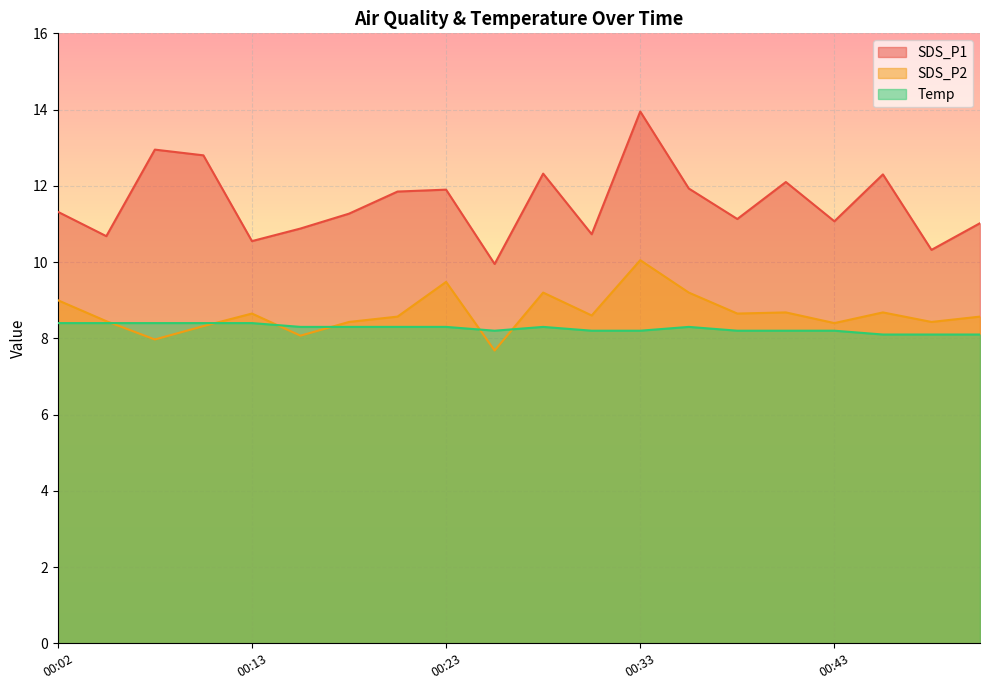

Reading left to right, list all the values displayed in this chart.

SDS_P1: 00:02=11.3	00:05=10.7	00:08=12.9	00:11=12.8	00:13=10.6	00:16=10.9	00:18=11.3	00:20=11.8	00:23=11.9	00:25=9.9	00:28=12.3	00:30=10.7	00:33=13.9	00:35=11.9	00:38=11.1	00:40=12.1	00:43=11.1	00:46=12.3	00:49=10.3	00:51=11.0
SDS_P2: 00:02=9.0	00:05=8.4	00:08=8.0	00:11=8.3	00:13=8.7	00:16=8.1	00:18=8.4	00:20=8.6	00:23=9.5	00:25=7.7	00:28=9.2	00:30=8.6	00:33=10.1	00:35=9.2	00:38=8.7	00:40=8.7	00:43=8.4	00:46=8.7	00:49=8.4	00:51=8.6
Temp: 00:02=8.4	00:05=8.4	00:08=8.4	00:11=8.4	00:13=8.4	00:16=8.3	00:18=8.3	00:20=8.3	00:23=8.3	00:25=8.2	00:28=8.3	00:30=8.2	00:33=8.2	00:35=8.3	00:38=8.2	00:40=8.2	00:43=8.2	00:46=8.1	00:49=8.1	00:51=8.1